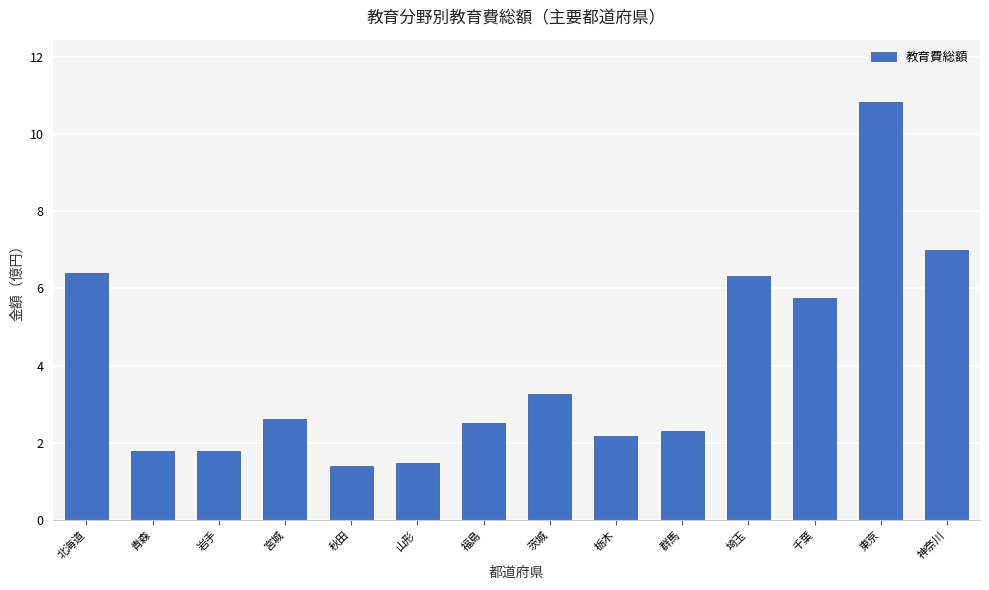

At which label does the data first exceed 2?

北海道